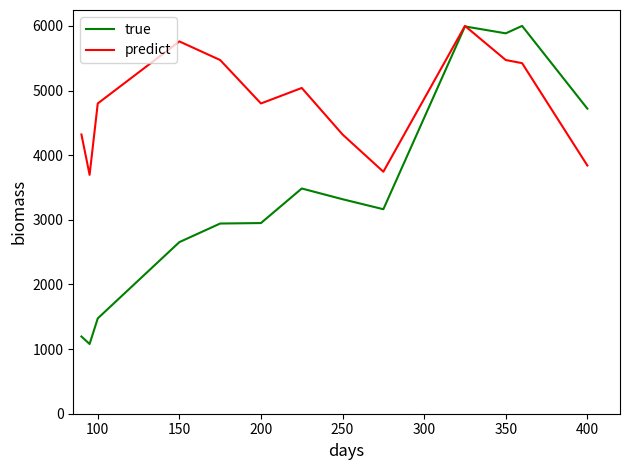

What is the minimum value for predict?

3696.0